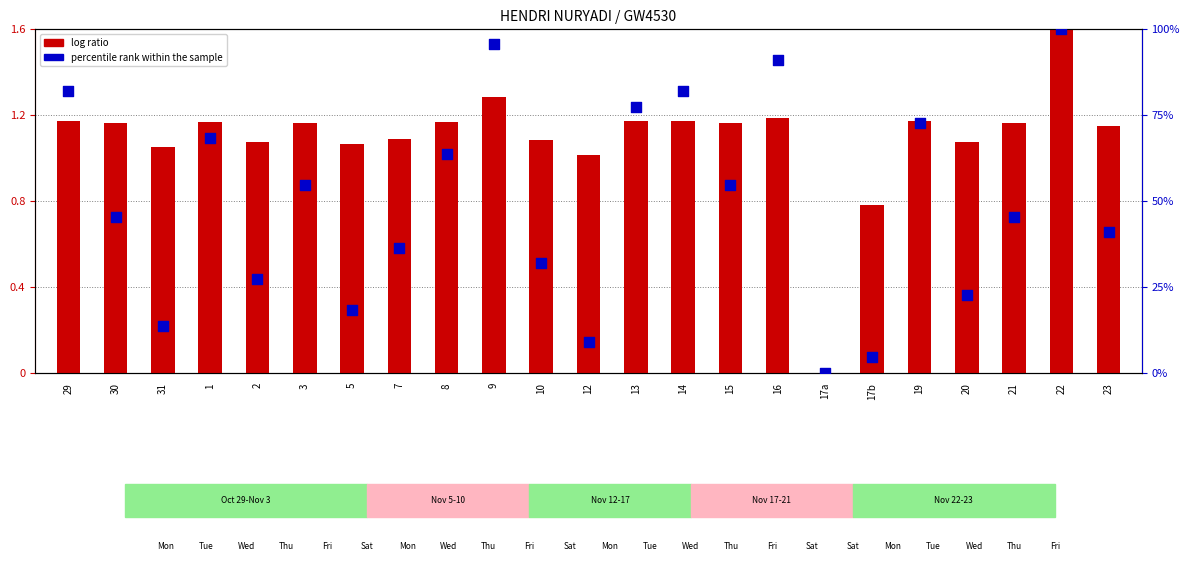

What are all the series names shown in the legend?

log ratio, percentile rank within the sample